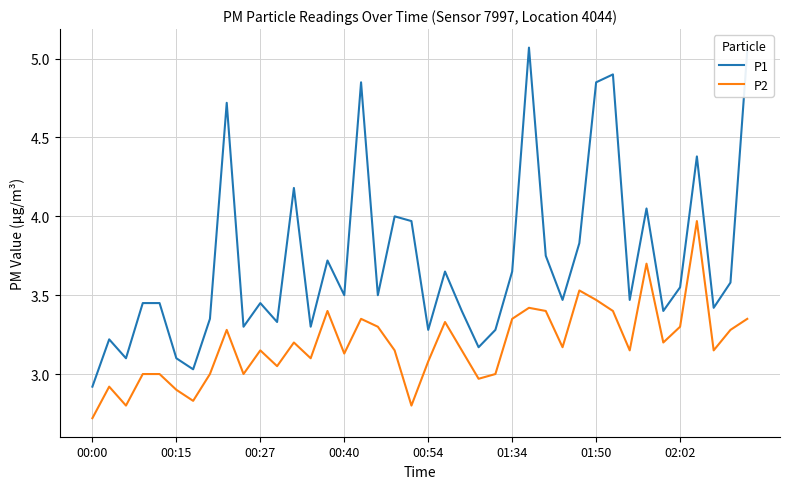

Does the chart display data point markers on the line(s)?

No